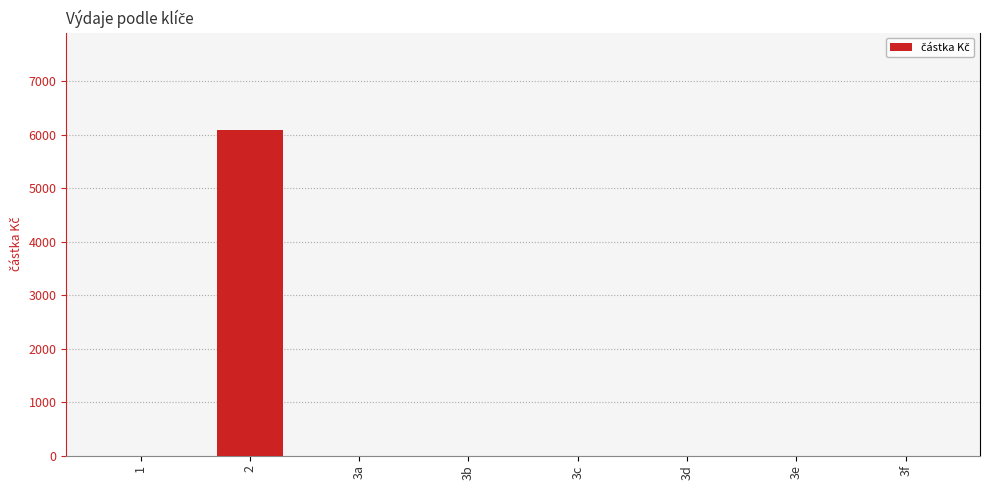

Are the bars grouped side by side (vs. stacked)?

No